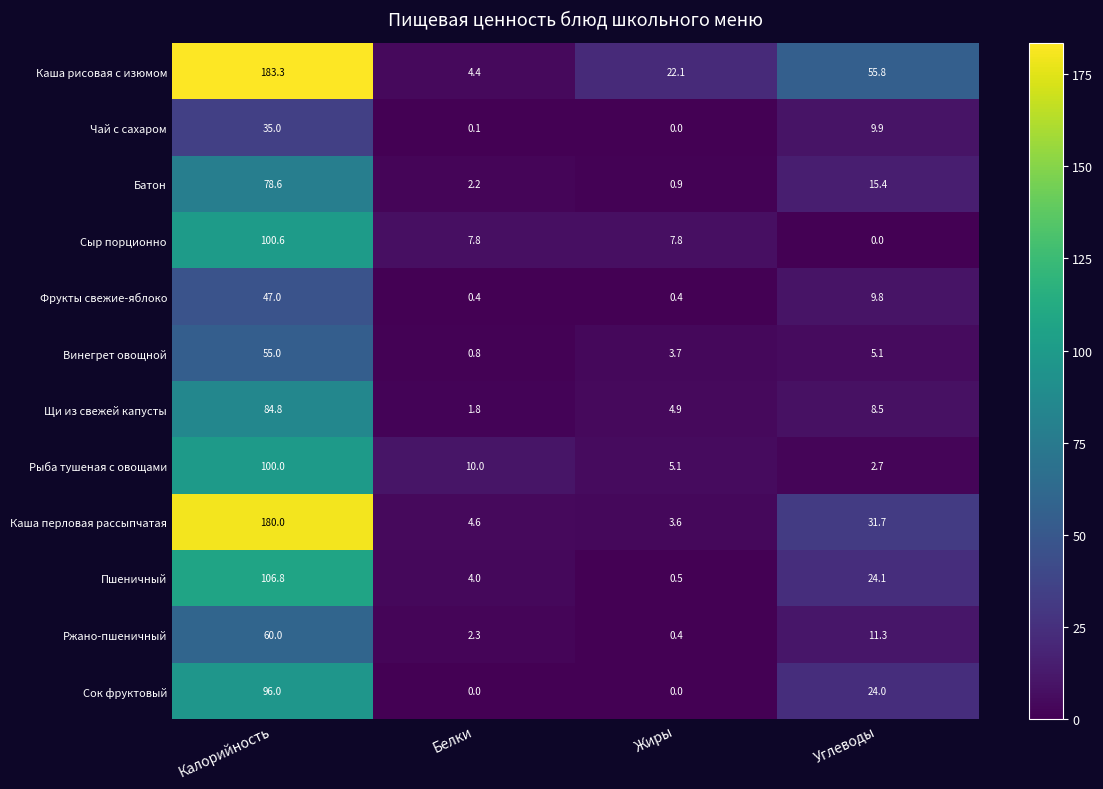

Which category has the highest value across all series?

Калорийность